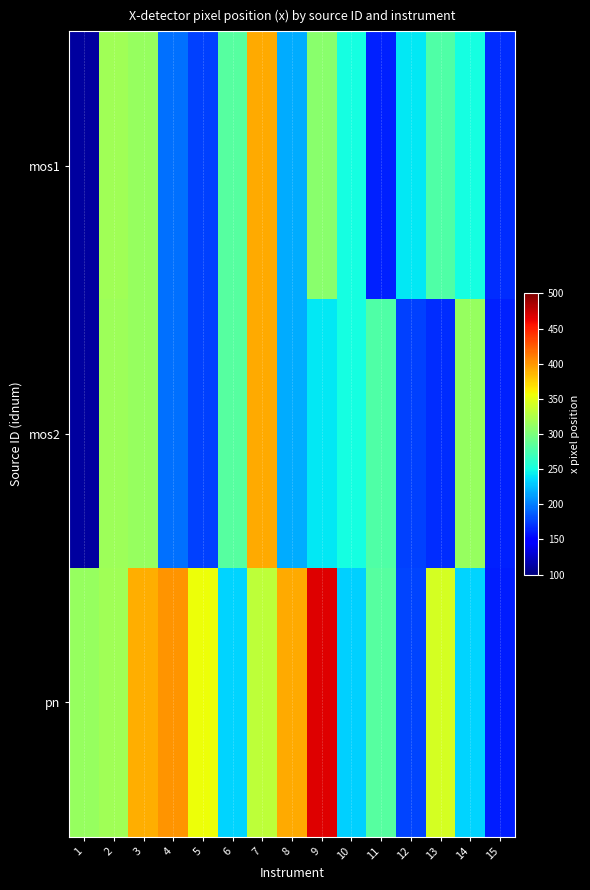

Reading left to right, what are all the values shown in this chart?

mos1: 1=111.1	2=317.6	3=313.6	4=194.7	5=175.9	6=281.6	7=391.7	8=217.6	9=306.7	10=251.0	11=163.0	12=241.7	13=278.2	14=251.1	15=167.5
mos2: 1=110.9	2=317.2	3=313.4	4=193.8	5=176.3	6=281.5	7=391.1	8=217.8	9=241.7	10=251.1	11=278.2	12=176.3	13=167.5	14=313.4	15=163.0
pn: 1=312.9	2=317.8	3=389.5	4=400.4	5=355.3	6=233.8	7=332.4	8=392.0	9=466.0	10=232.8	11=281.7	12=176.8	13=342.6	14=233.9	15=162.5